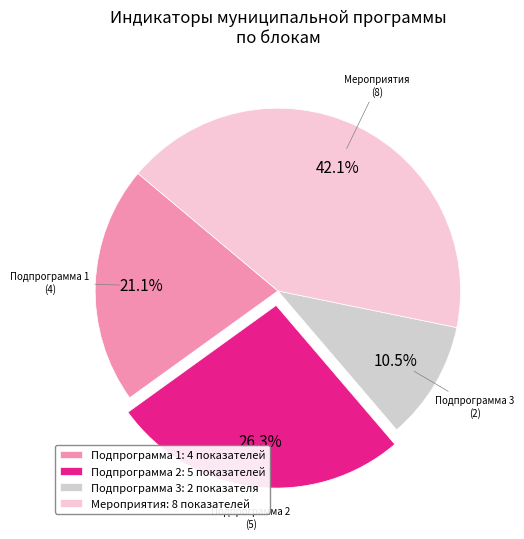

What is the largest slice in the pie chart?

Мероприятия: 8 показателей